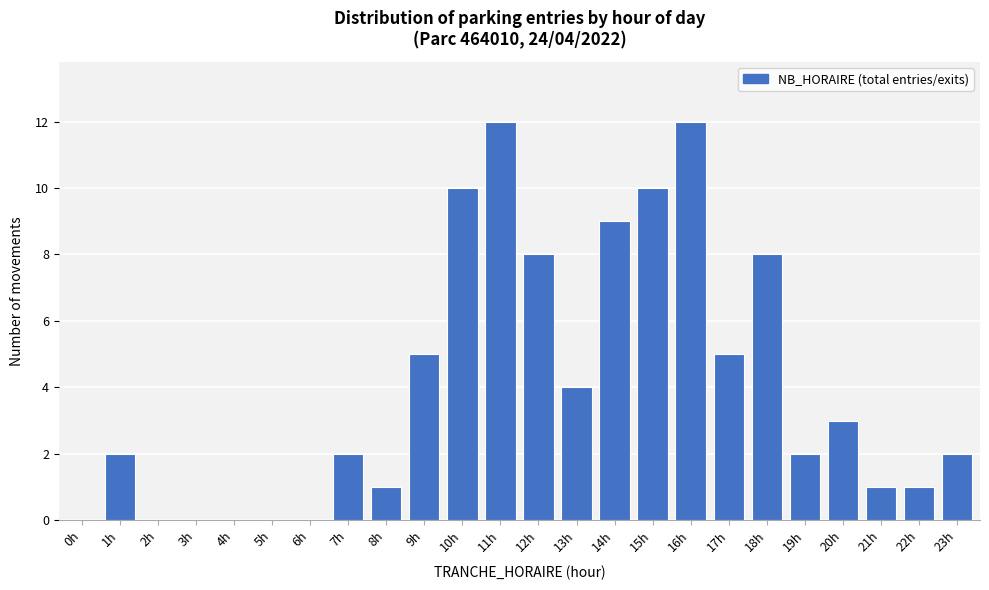

Reading left to right, transcribe all the data shown in this chart.

0h=0	1h=2	2h=0	3h=0	4h=0	5h=0	6h=0	7h=2	8h=1	9h=5	10h=10	11h=12	12h=8	13h=4	14h=9	15h=10	16h=12	17h=5	18h=8	19h=2	20h=3	21h=1	22h=1	23h=2